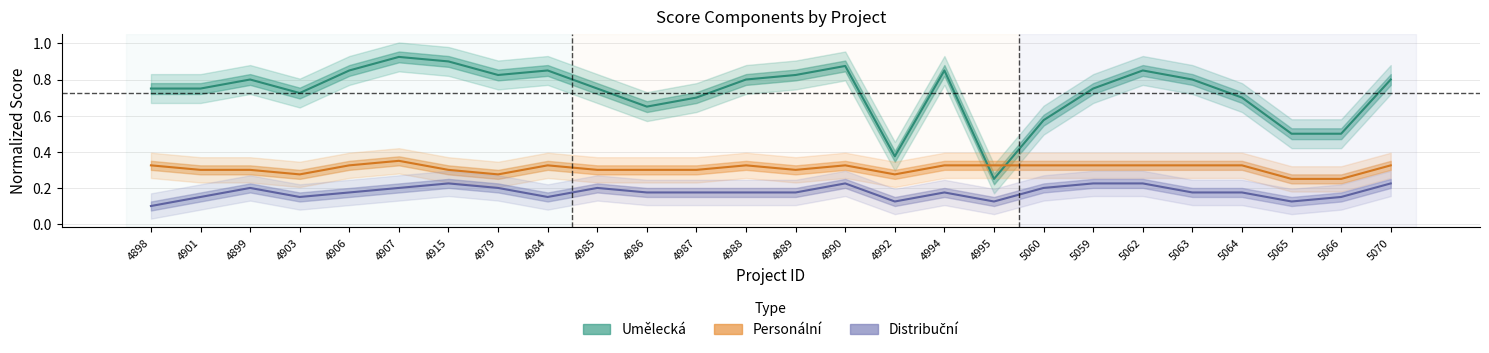

How many lines are shown in the chart?

3